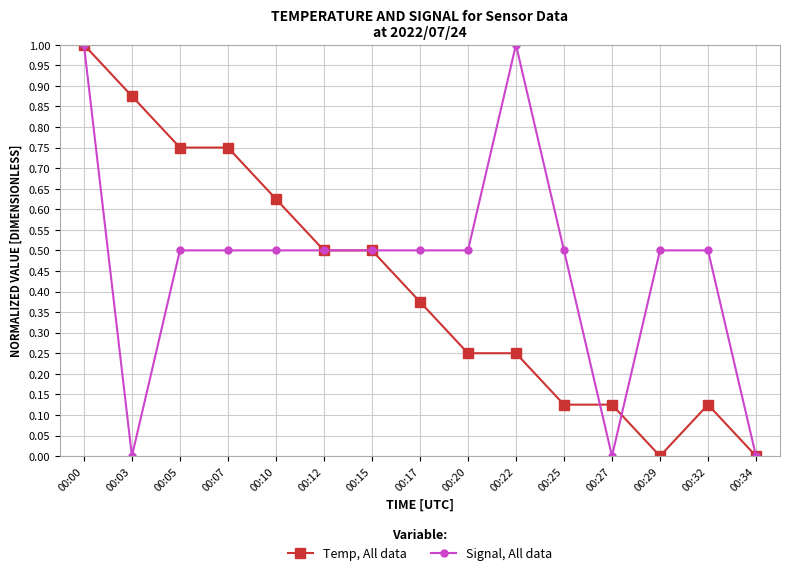

Which series changed the most between 00:10 and 00:12?

Temp, All data